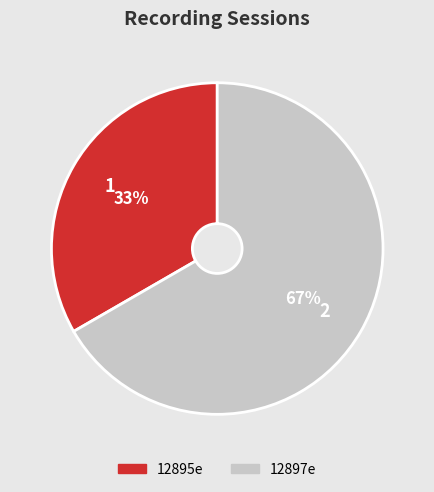

Approximately how many times larger is the value at 12895e compared to 12897e?

0.5